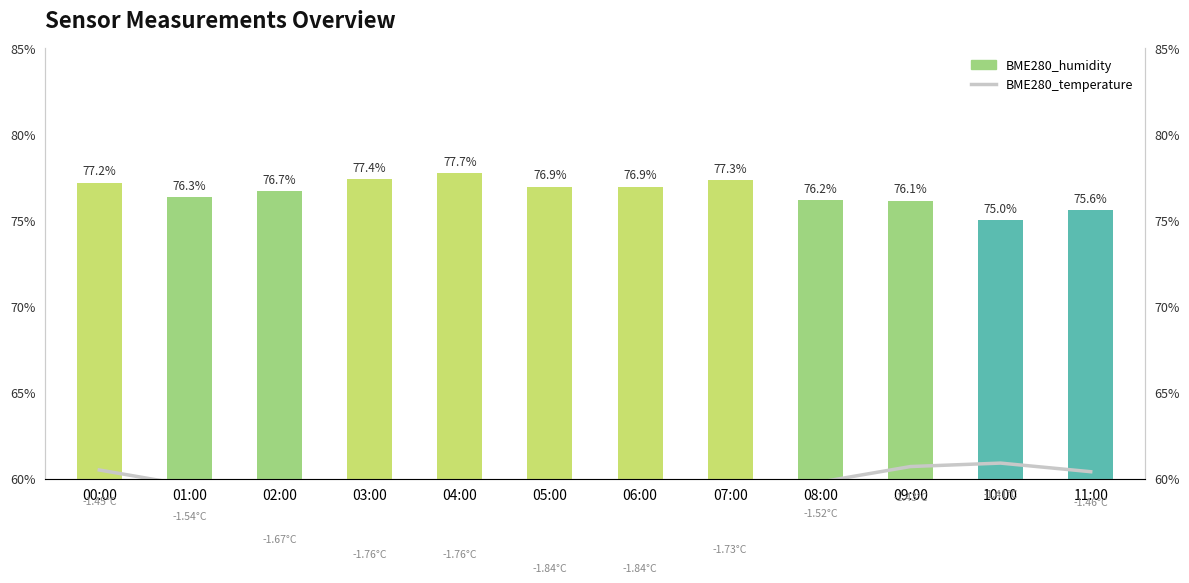

Between 03:00 and 06:00, which is larger?

03:00